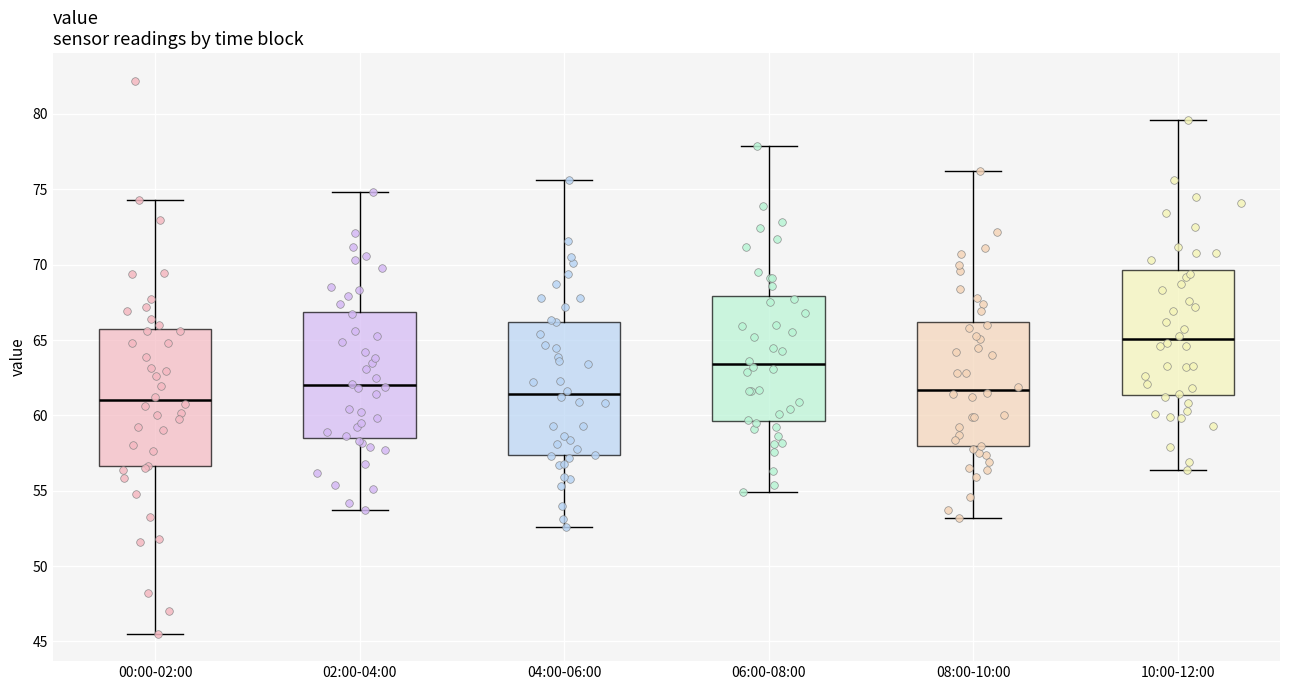

Which box has the highest median line?

10:00-12:00